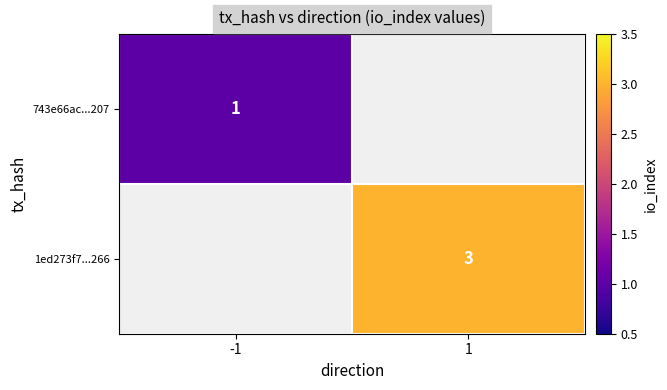

What is the minimum value shown in the chart?

1.0